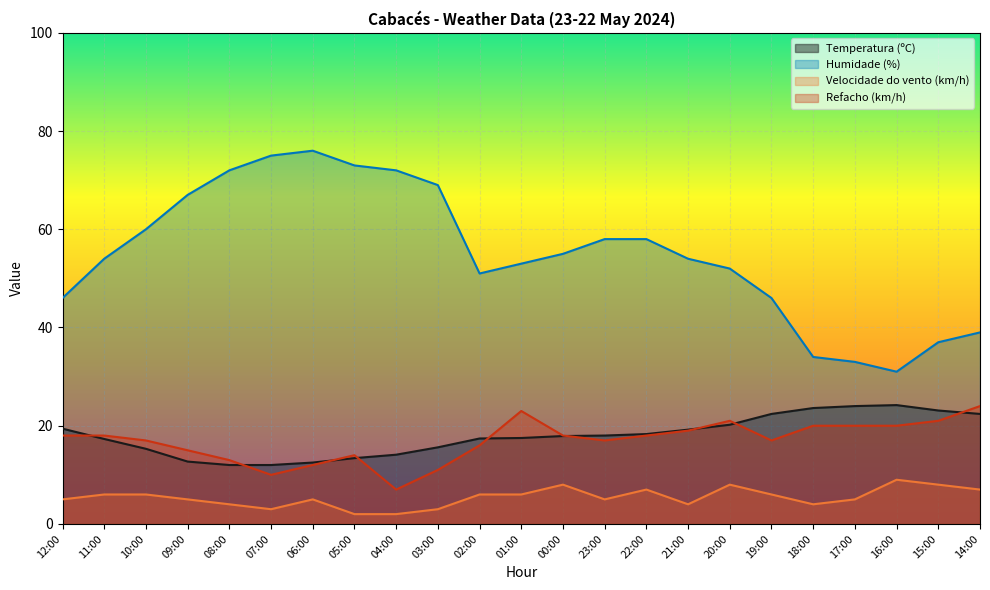

The value of Velocidade do vento (km/h) at 21:00 is 4.0. True or false?

True